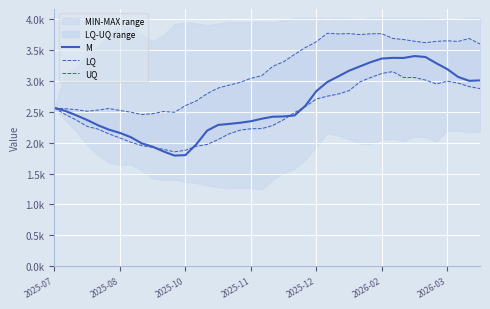

How many lines are shown in the chart?

3